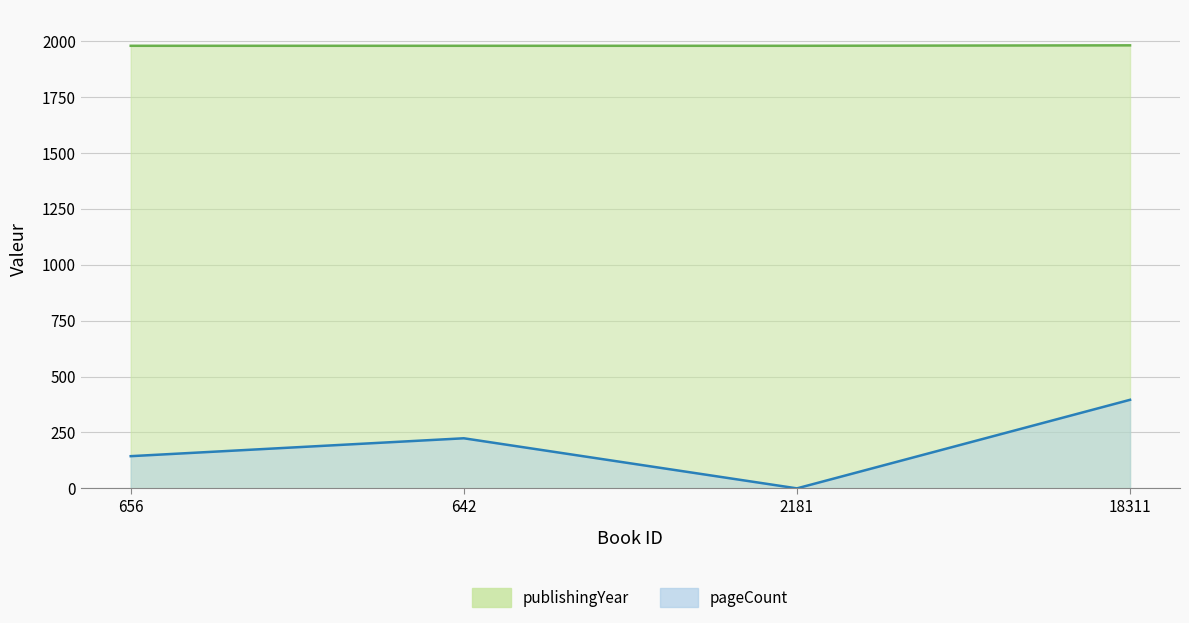

What is the value of the pageCount point at the 2nd from the left?

224